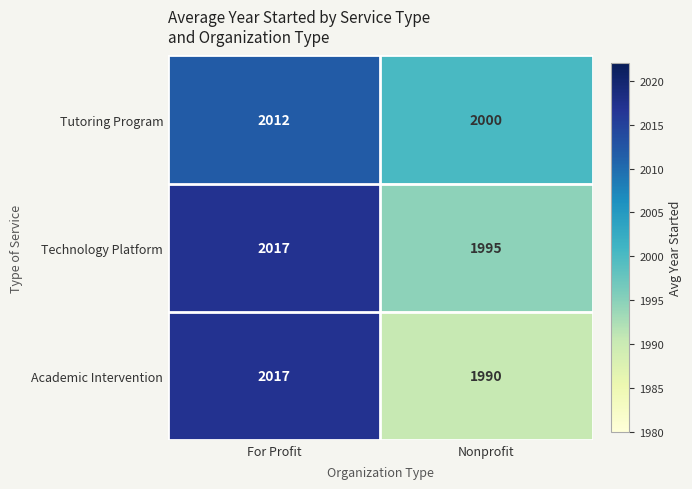

What value does the Tutoring Program series have at Nonprofit, to the nearest 10?

2000